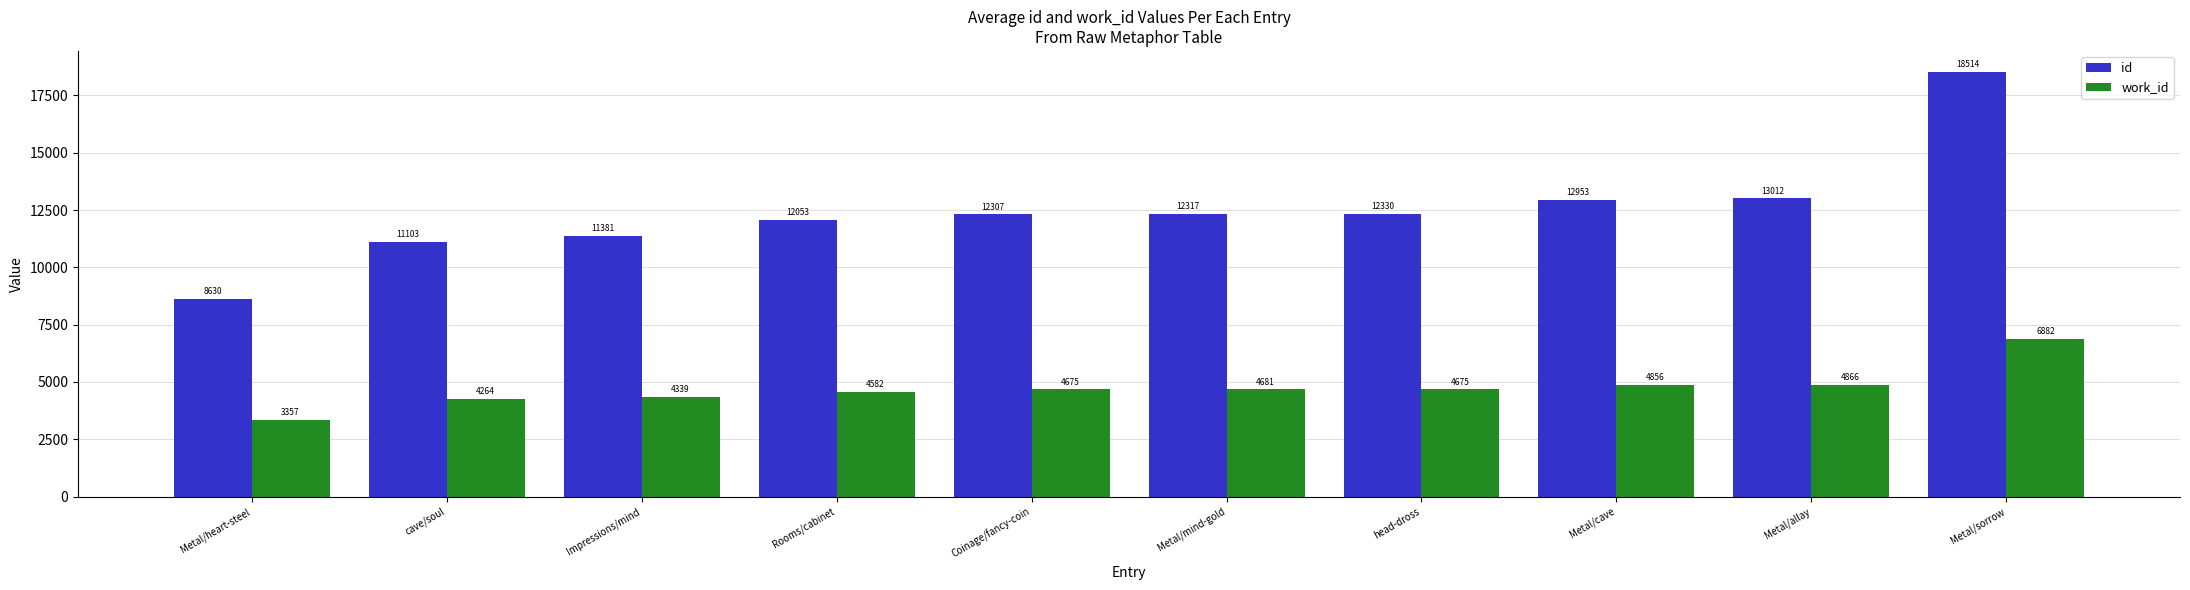

Between Coinage/fancy-coin and head-dross, which series saw the biggest shift?

id